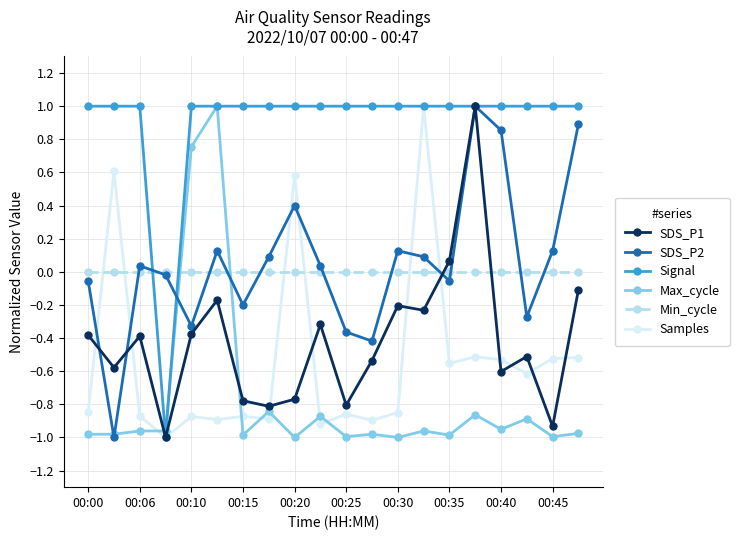

Which series has the largest total across all categories?

Signal